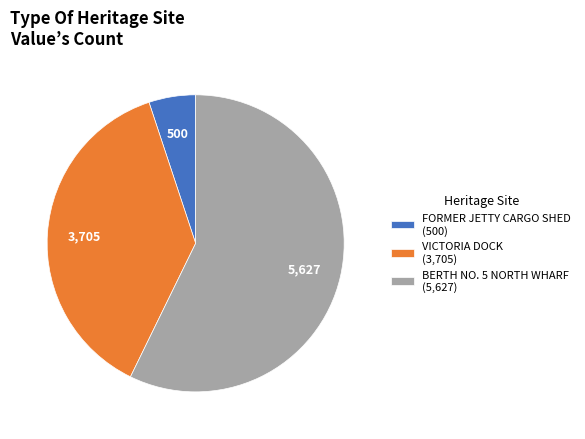

True or false: FORMER JETTY CARGO SHED accounts for 5% of the total.

True